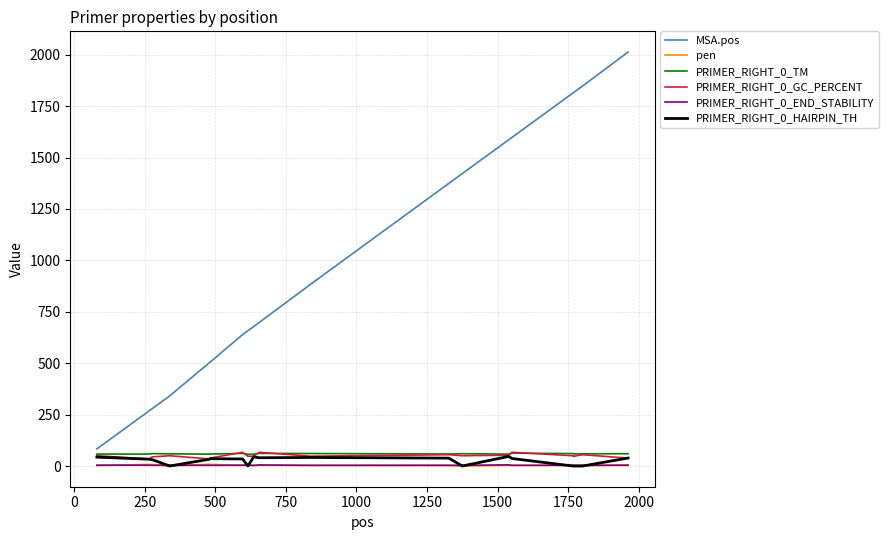

Which series has the widest spread of values?

MSA.pos